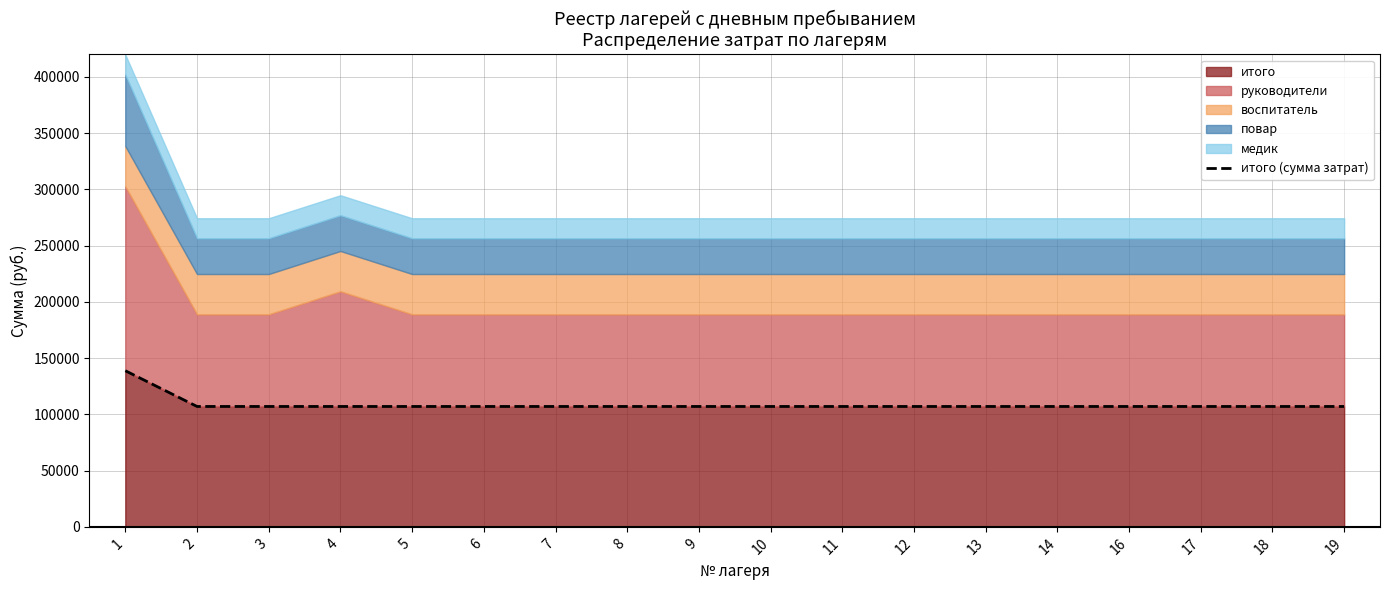

The value of итого at 19 is 107018.2. True or false?

True